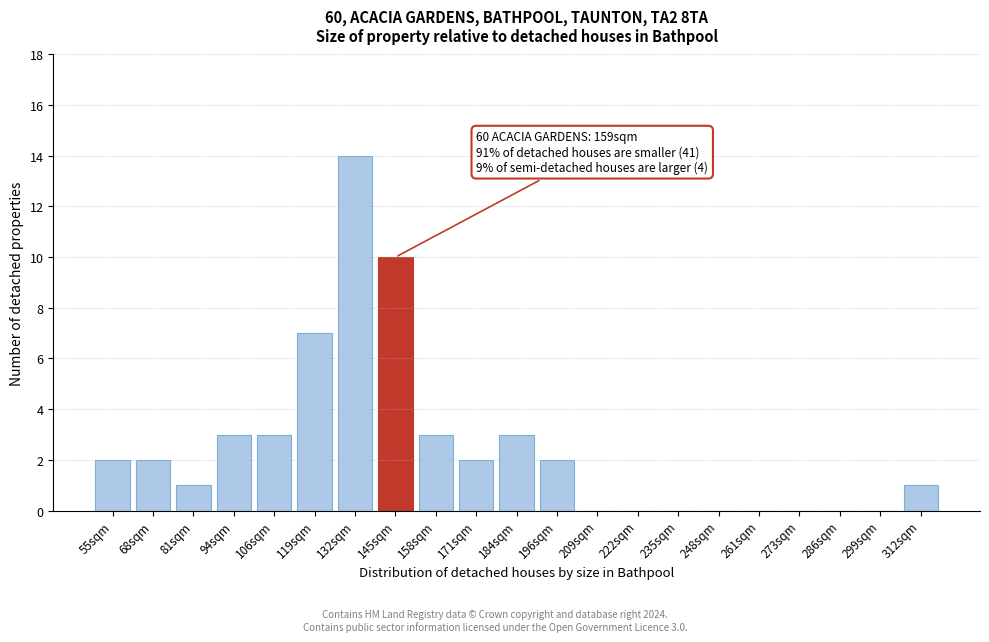

Reading left to right, what are all the values shown in this chart?

55sqm=2	68sqm=2	81sqm=1	94sqm=3	106sqm=3	119sqm=7	132sqm=14	145sqm=10	158sqm=3	171sqm=2	184sqm=3	196sqm=2	209sqm=0	222sqm=0	235sqm=0	248sqm=0	261sqm=0	273sqm=0	286sqm=0	299sqm=0	312sqm=1